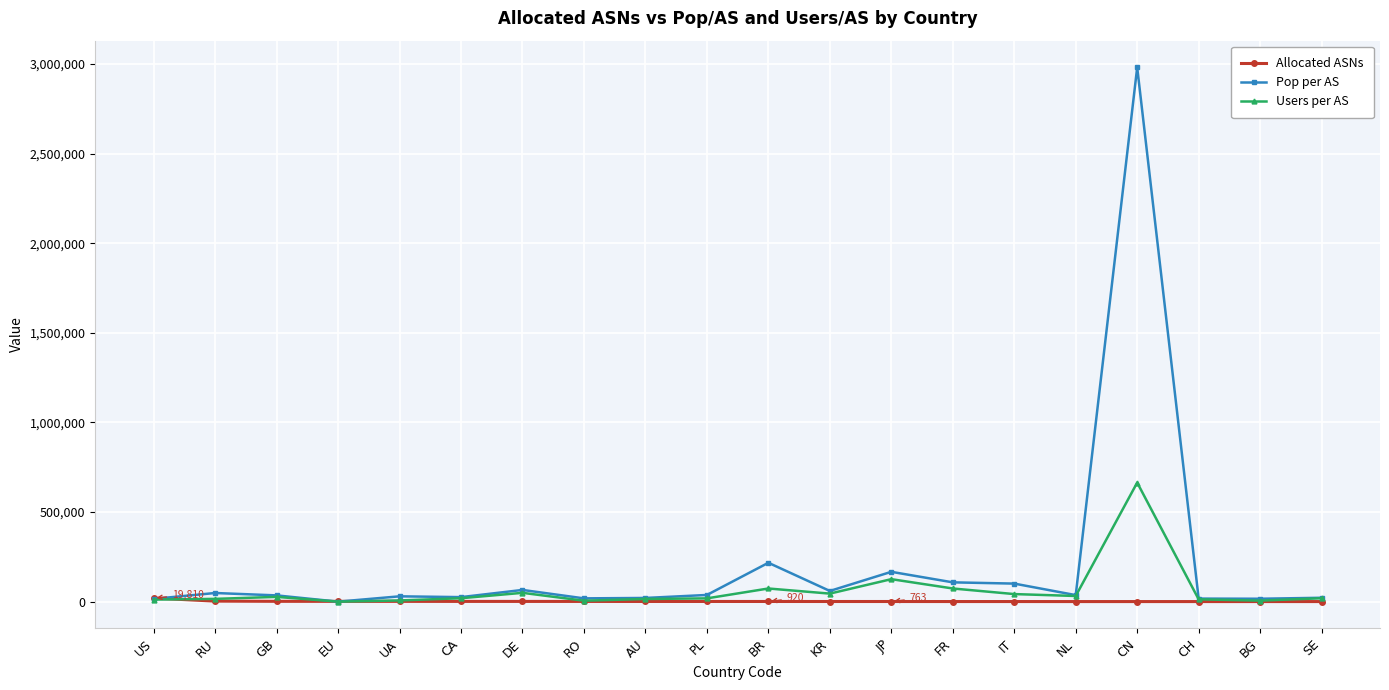

At how many categories does at least one series exceed 2319834?

1